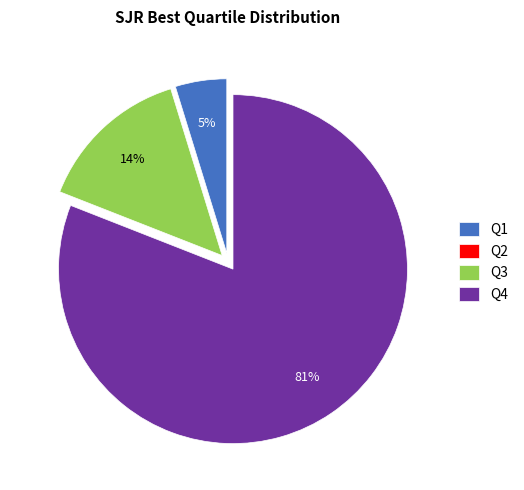

What percentage is the Q4 slice, to the nearest percent?

81%